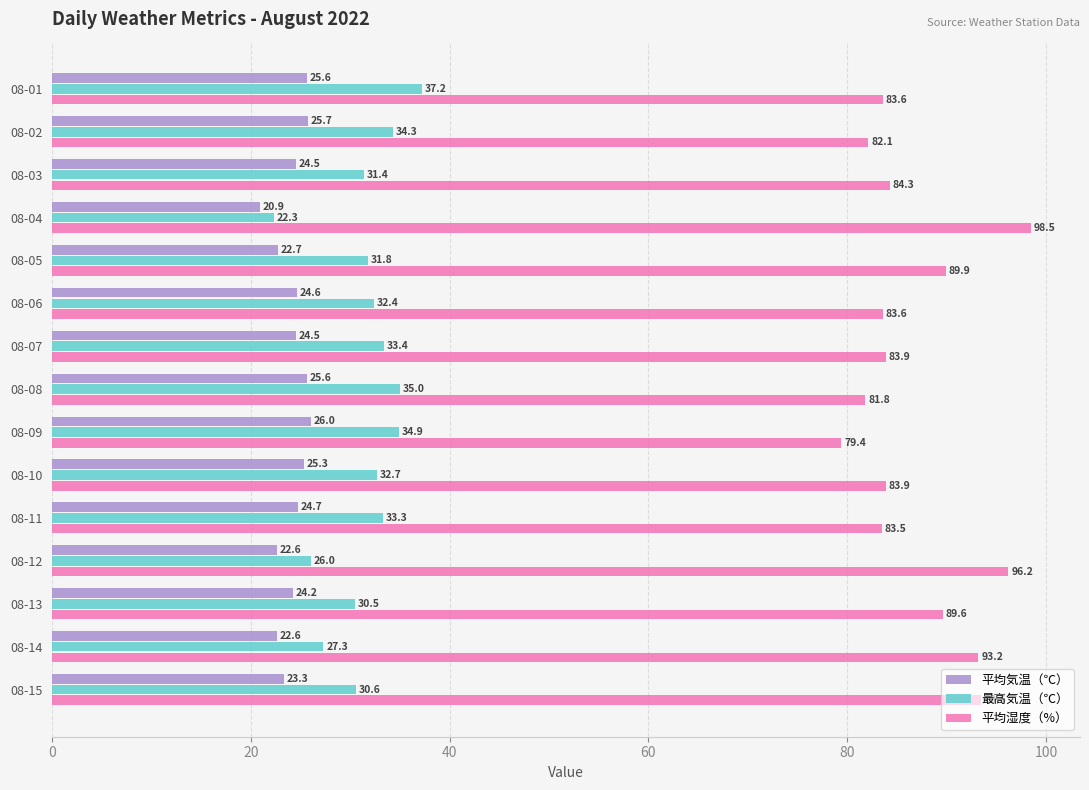

At which label does 平均湿度（%） reach its peak?

08-04